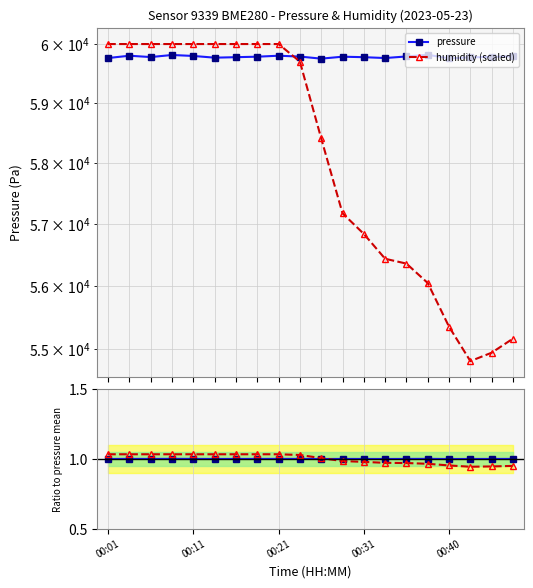

True or false: pressure and pressure ratio cross at least once.

False